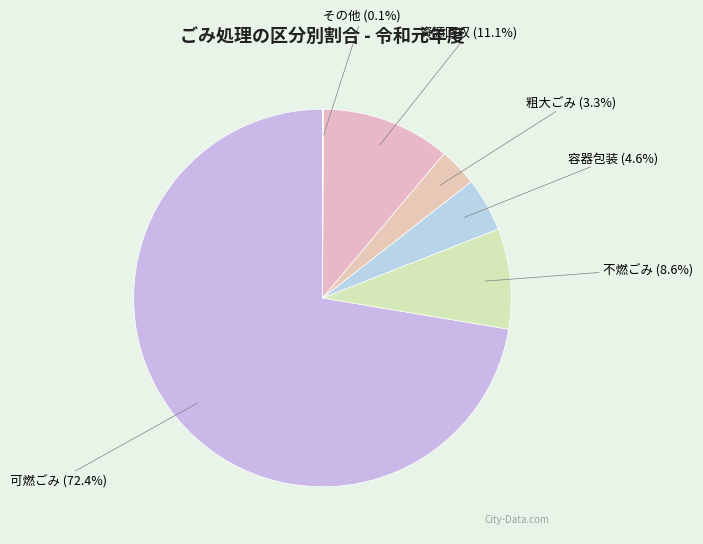

Is there a majority slice in this chart?

Yes